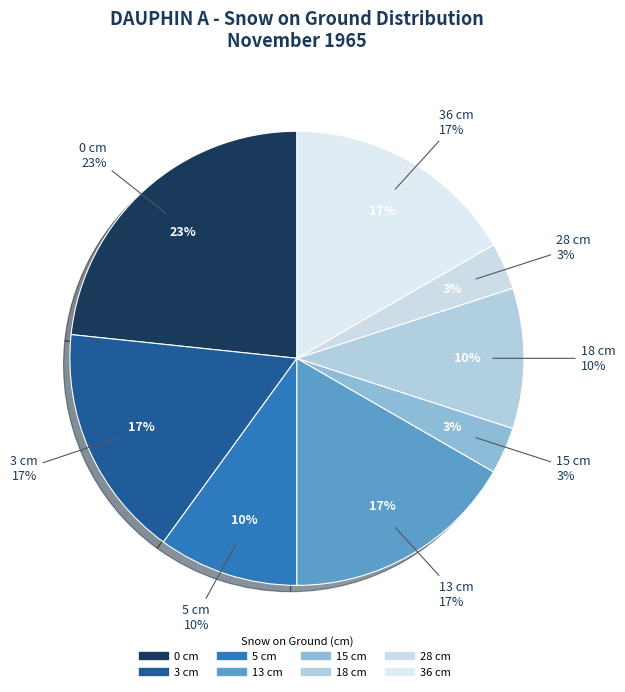

How many slices are in this pie chart?

8